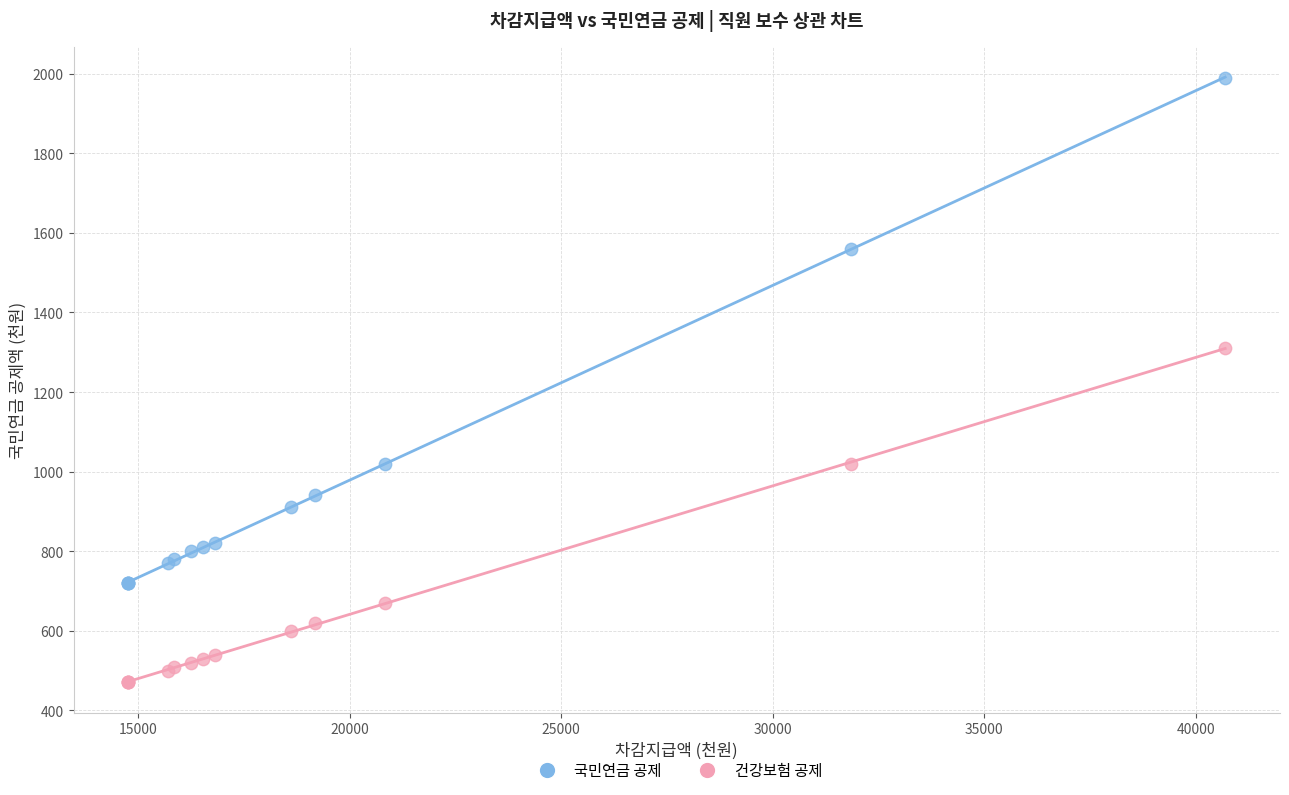

Which series reaches the minimum Y coordinate?

건강보험 공제